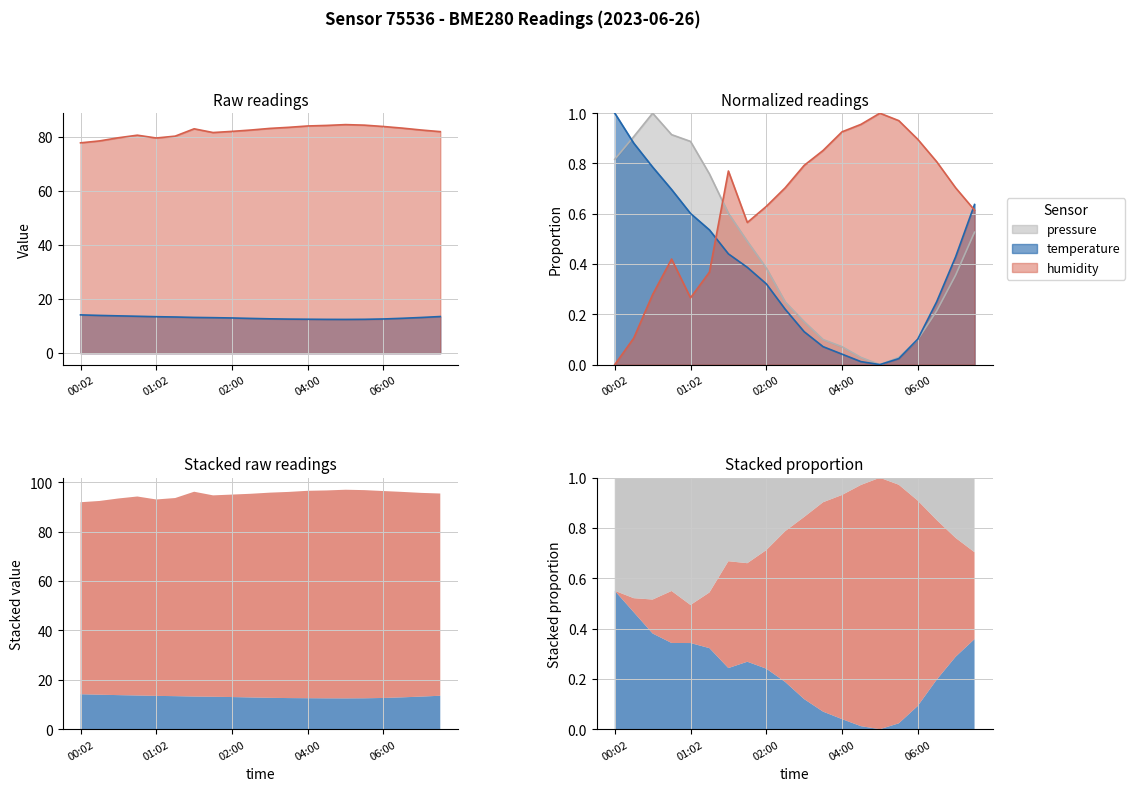

The value of humidity at 07:30 is 53.0. True or false?

False